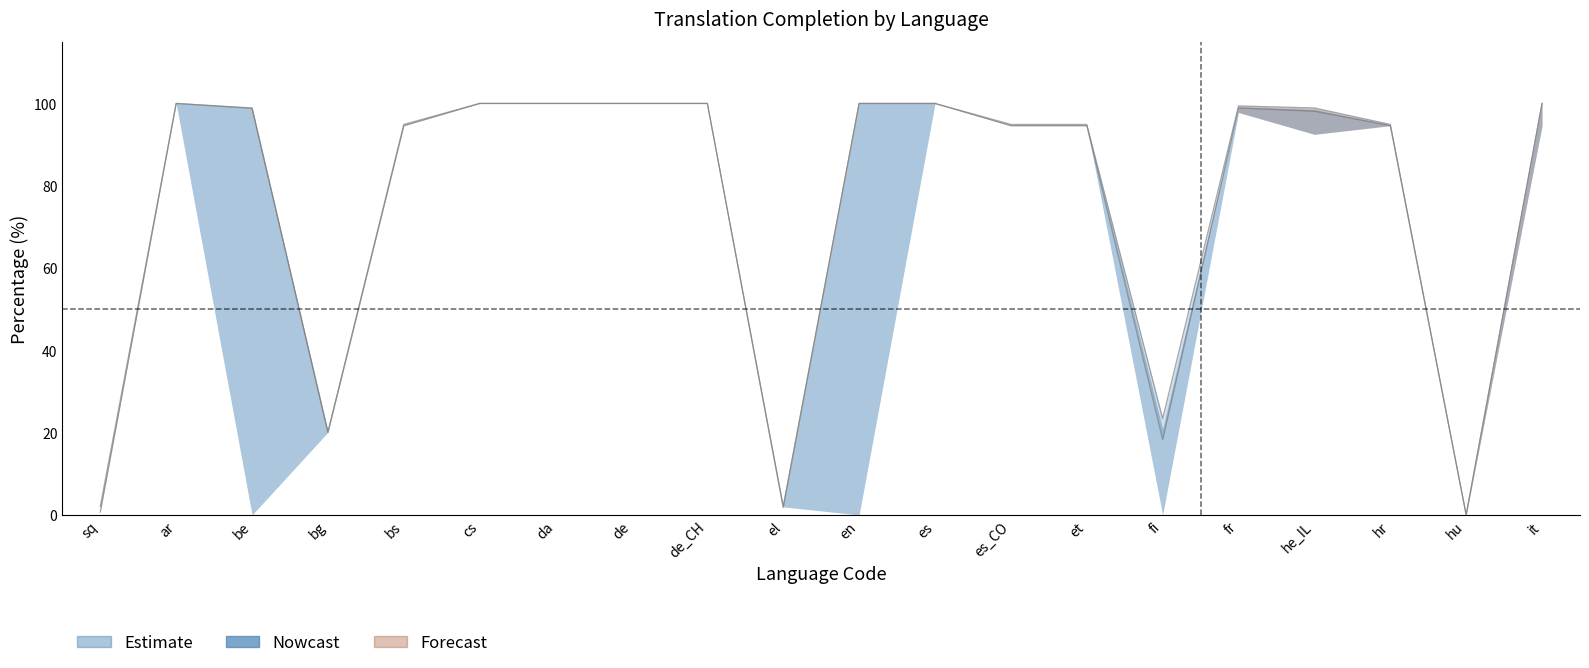

In translated_words_percent, how many points are higher than both neighbors (excluding endpoints)?

2